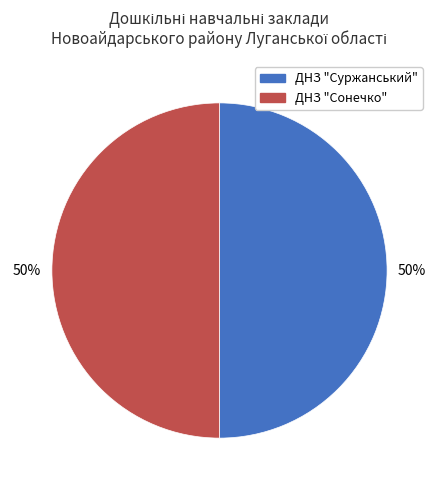

Approximately how many times larger is the value at ДНЗ "Суржанський" compared to ДНЗ "Сонечко"?

1.0